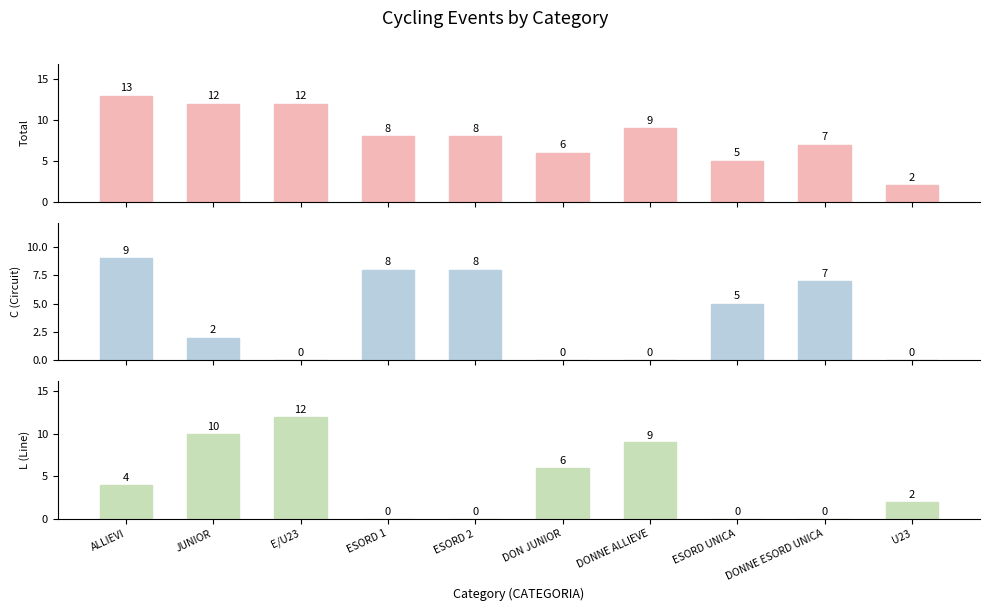

At which category is the sum across all series the highest?

ALLIEVI